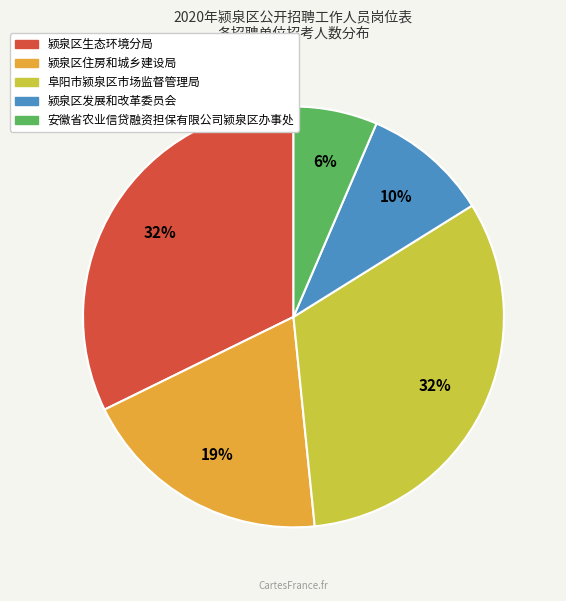

Is it true that 安徽省农业信贷融资担保有限公司颍泉区办事处 is 6% of the pie?

True